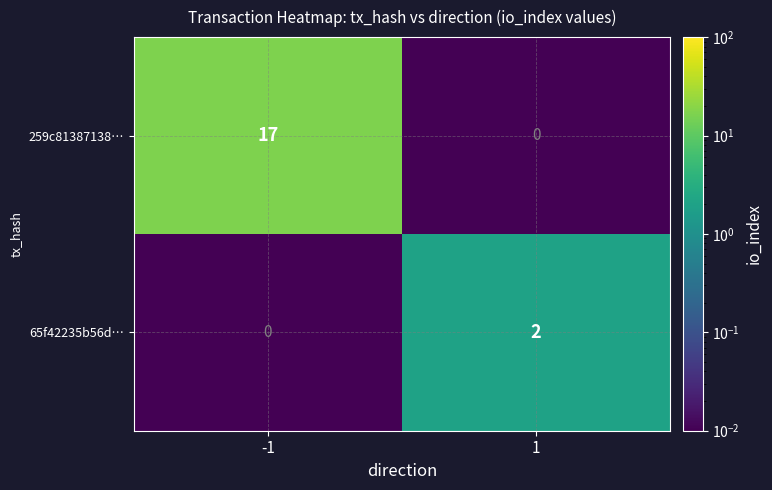

At how many categories does at least one series exceed 13?

1